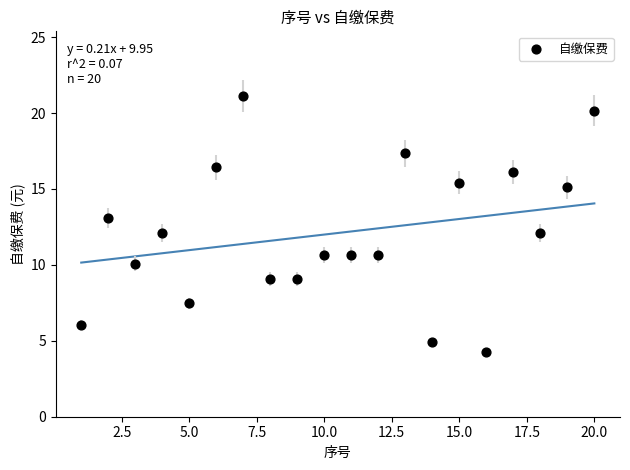

What is the range of Y values (max minus min)?

16.9